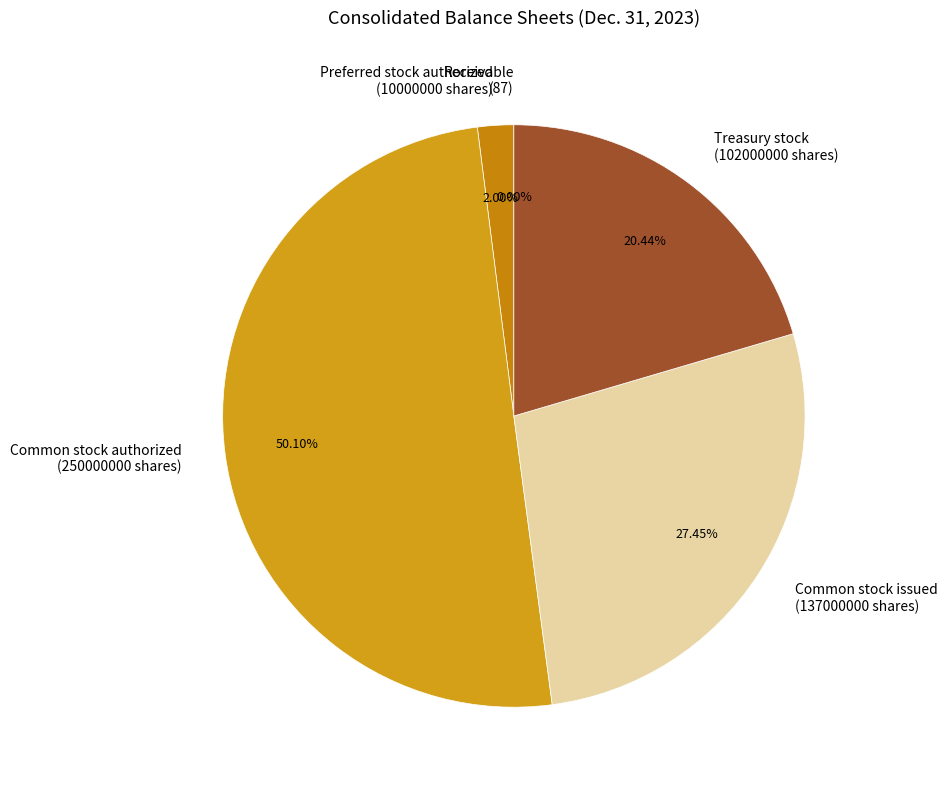

Between Treasury stock (102000000 shares) and Preferred stock authorized (10000000 shares), which is larger?

Treasury stock (102000000 shares)